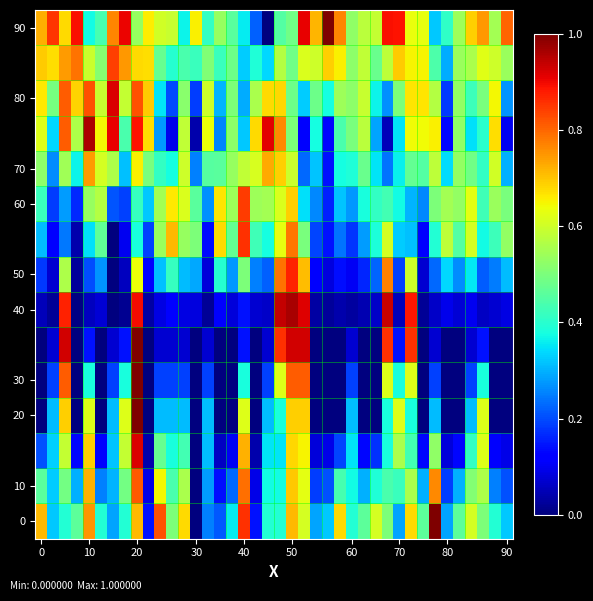

At how many categories does at least one series exceed 0?

40